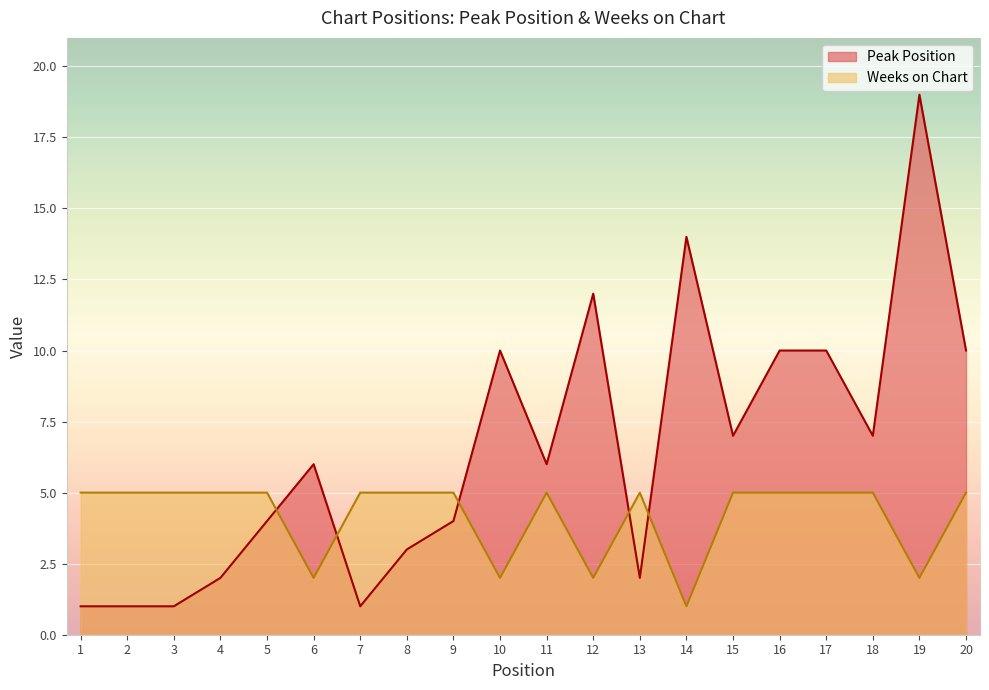

Rank the series at 1 from highest to lowest value.

Weeks on Chart, Peak Position